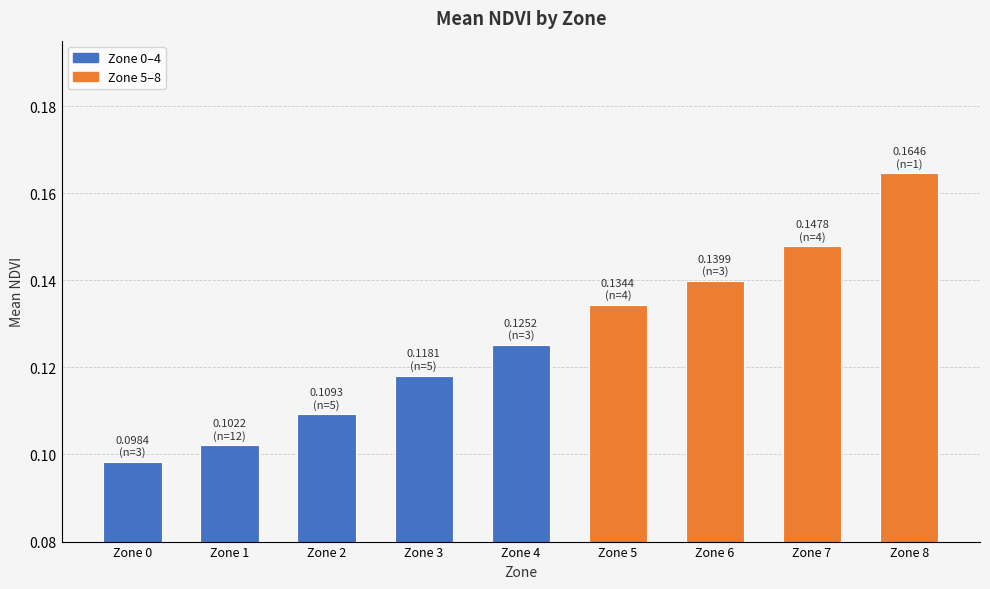

List the labels in order of value, largest first.

Zone 8, Zone 7, Zone 6, Zone 5, Zone 4, Zone 3, Zone 2, Zone 1, Zone 0